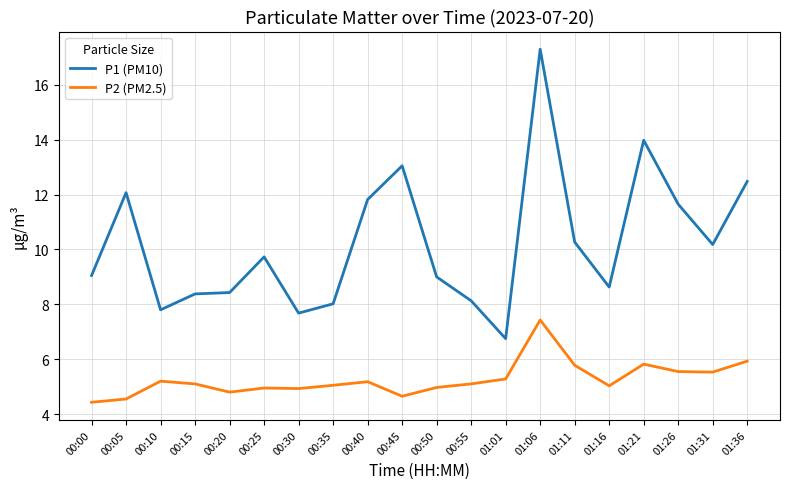

Which series has the widest spread of values?

P1 (PM10)